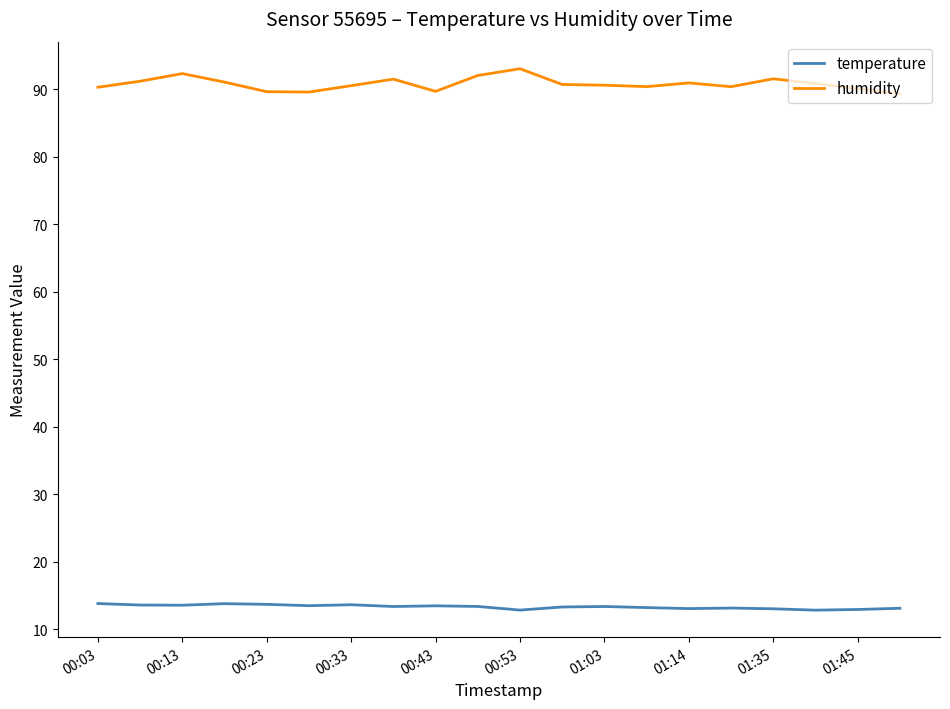

True or false: humidity has more than 1 points higher than both neighbors.

True